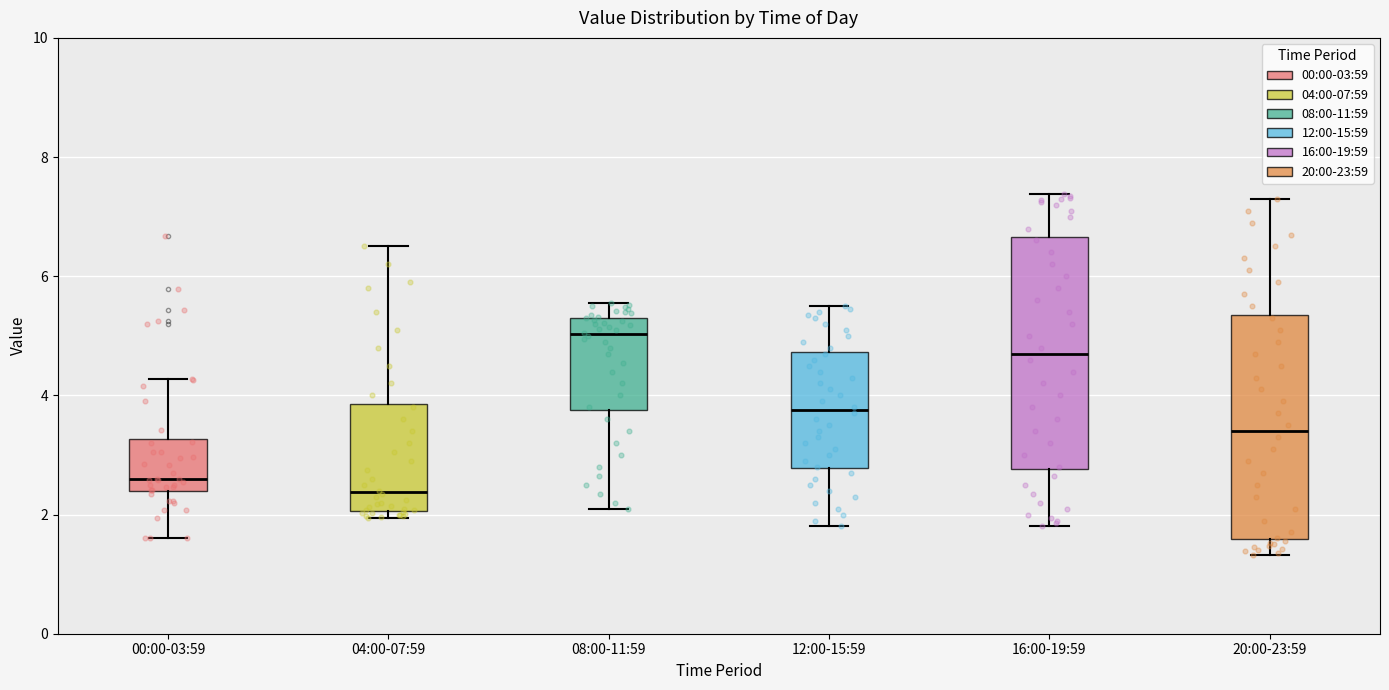

Where does the median line of the box for 00:00-03:59 sit on the y-axis? The values are not printed on the chart, so give them approximately, as read against the axis.

2.6